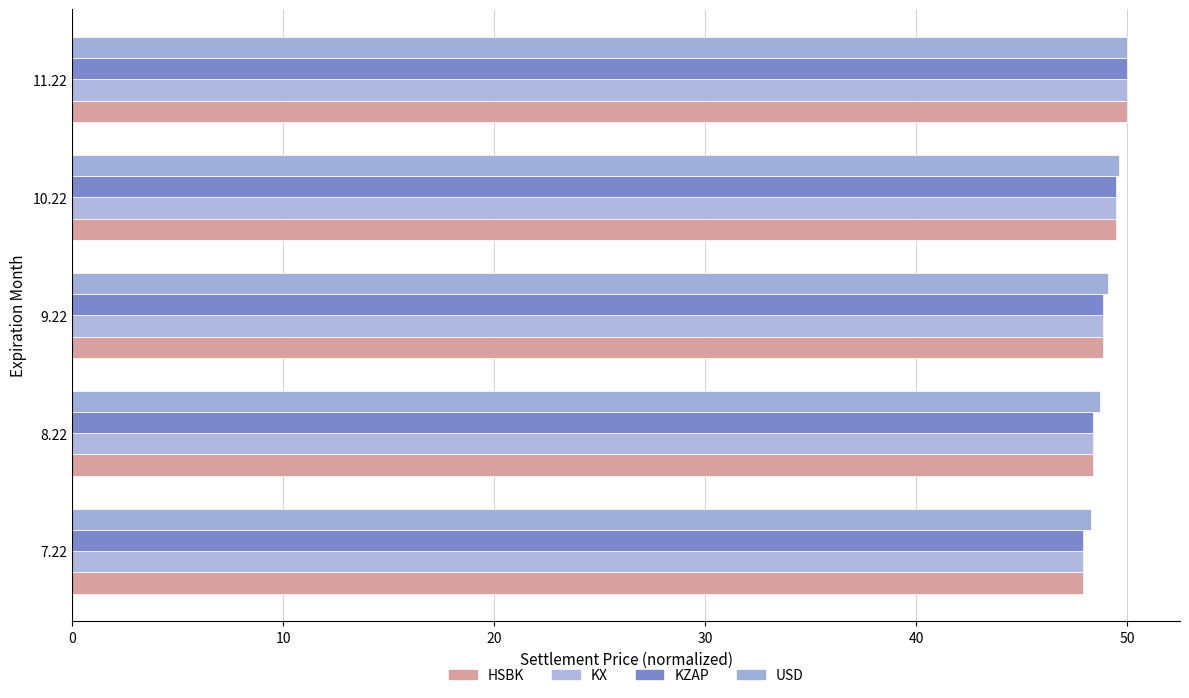

Reading right to left, extract all data points from this chart.

HSBK: 40=50.0	30=49.5	20=48.9	10=48.4	0=47.9
KX: 40=50.0	30=49.5	20=48.9	10=48.4	0=47.9
KZAP: 40=50.0	30=49.5	20=48.9	10=48.4	0=47.9
USD: 40=50.0	30=49.6	20=49.1	10=48.7	0=48.3